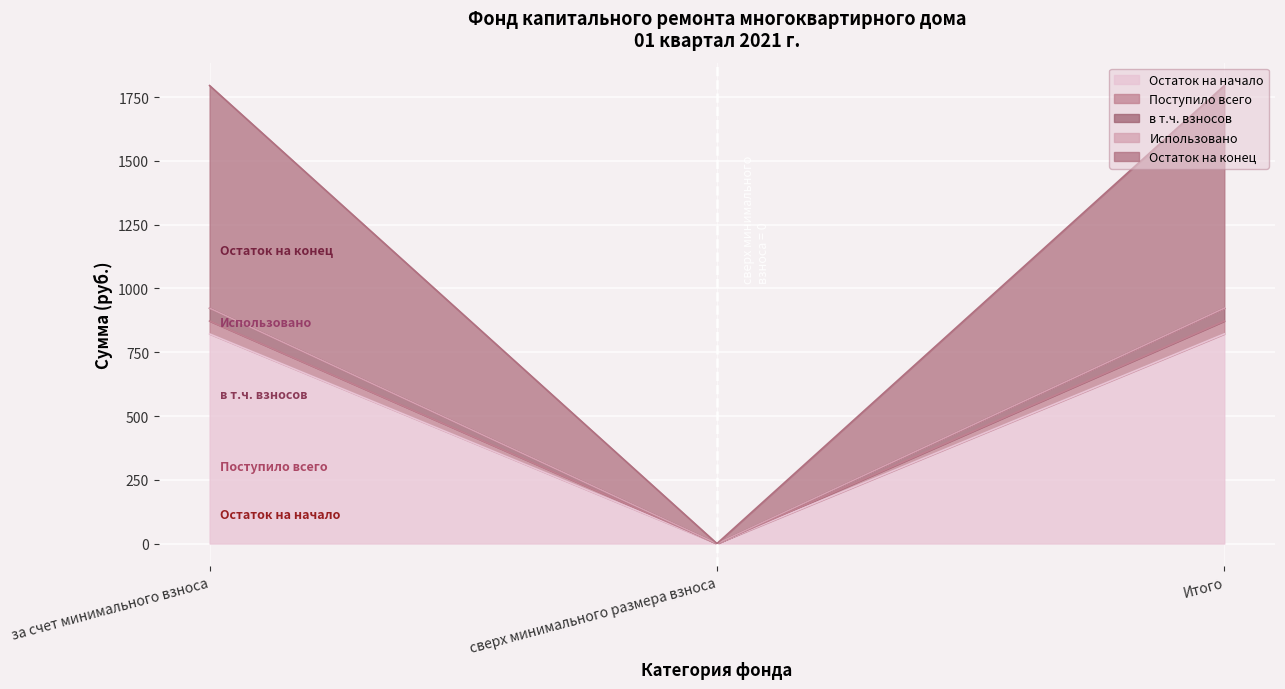

Is it true that Остаток на начало equals 821.8 at за счет минимального взноса?

True